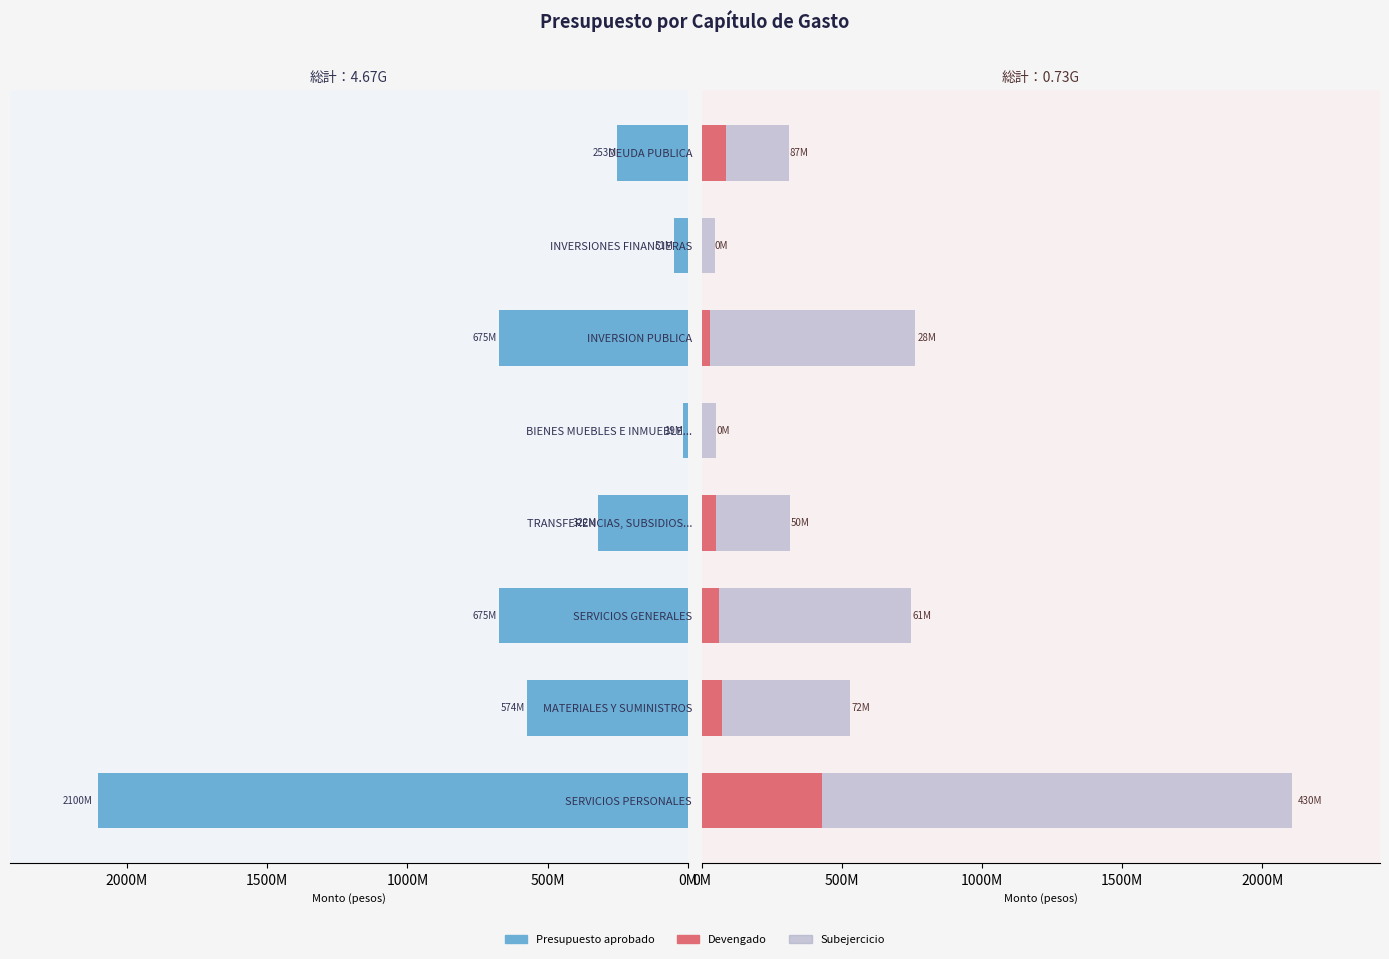

Does the chart contain stacked bars?

No